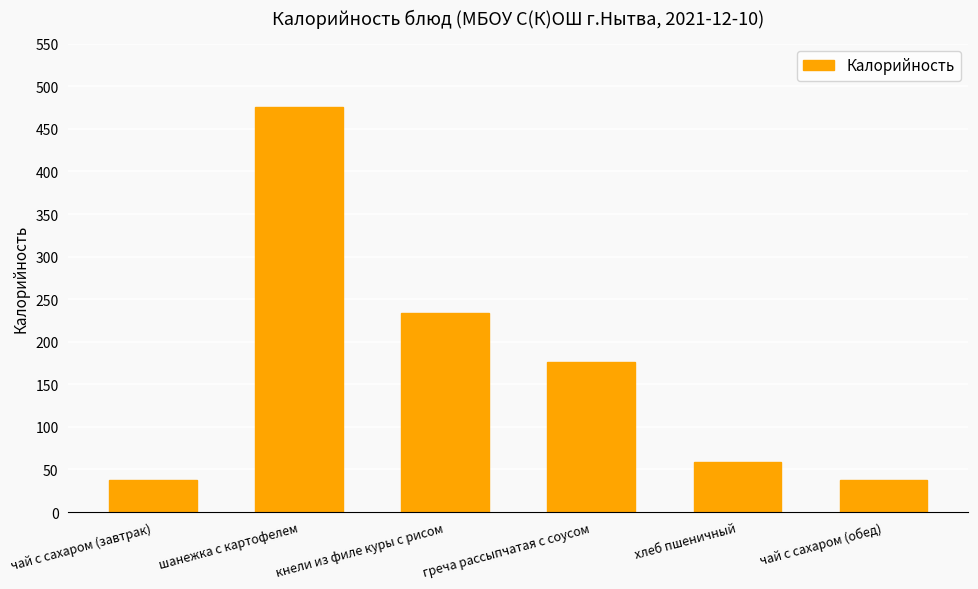

Reading right to left, extract all data points from this chart.

чай с сахаром (обед)=38	хлеб пшеничный=59	греча рассыпчатая с соусом=176	кнели из филе куры с рисом=234	шанежка с картофелем=476	чай с сахаром (завтрак)=38